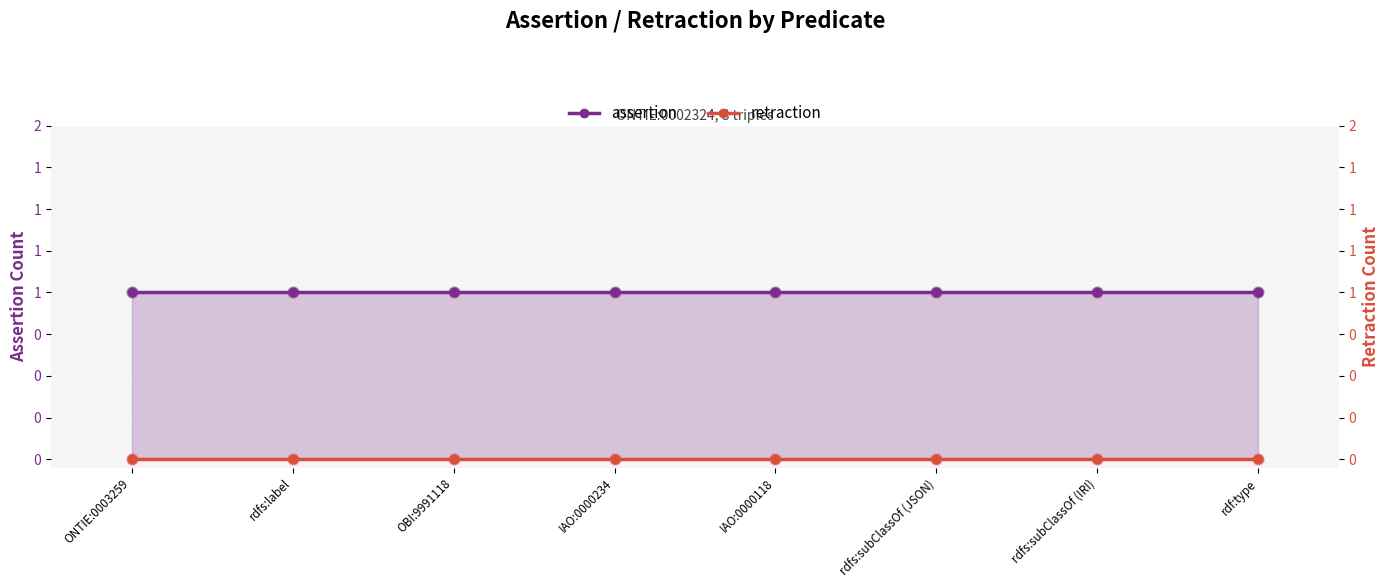

Which series contains the highest Y value?

assertion